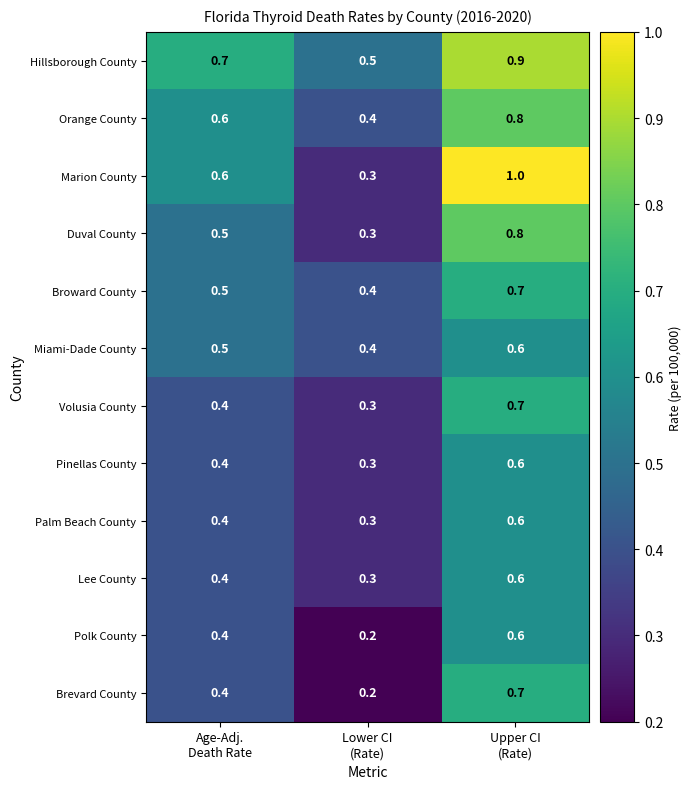

What is the maximum value shown in the chart?

1.0